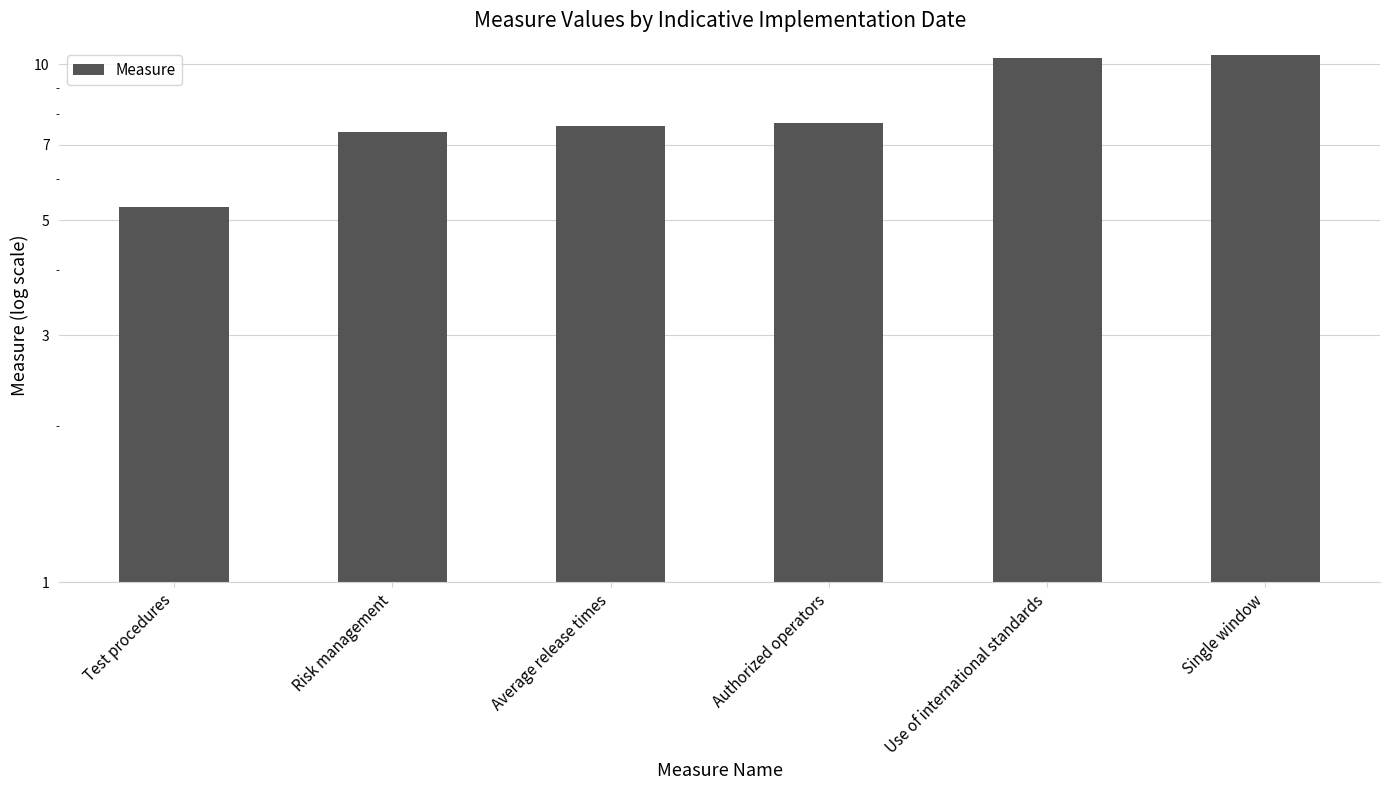

List the labels in order of value, largest first.

Single window, Use of international standards, Authorized operators, Average release times, Risk management, Test procedures